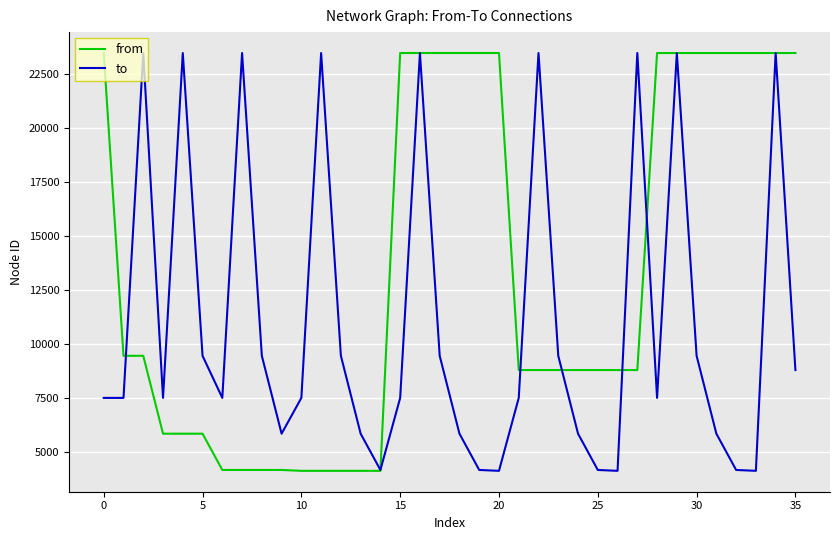

What is the lowest value of the from series?

4150